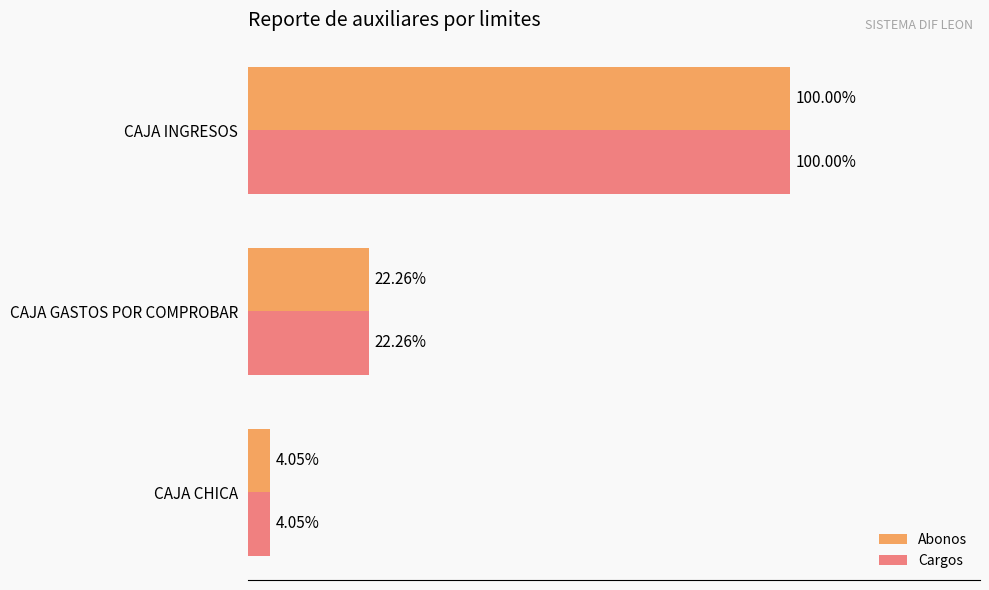

What are all the series names shown in the legend?

Abonos, Cargos